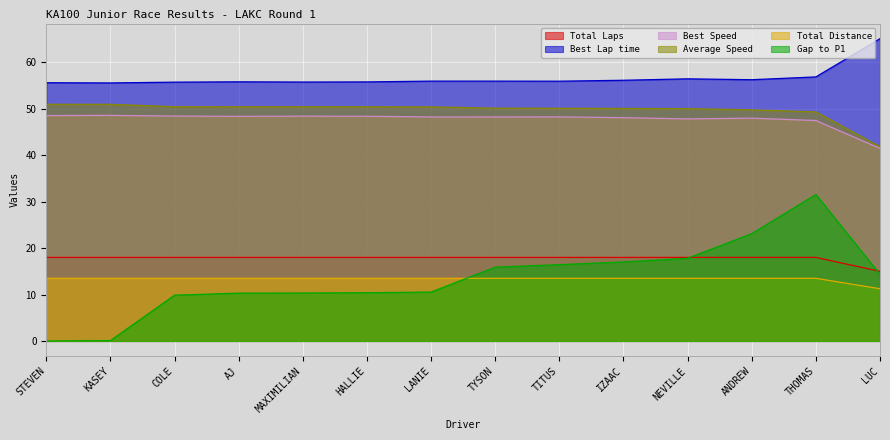

At which label does Average Speed first exceed 50?

STEVEN